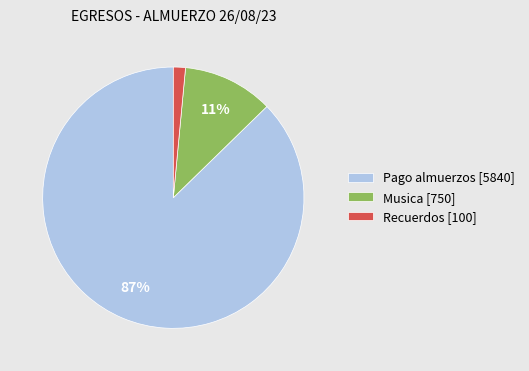

What percentage is the Musica slice, to the nearest percent?

11%